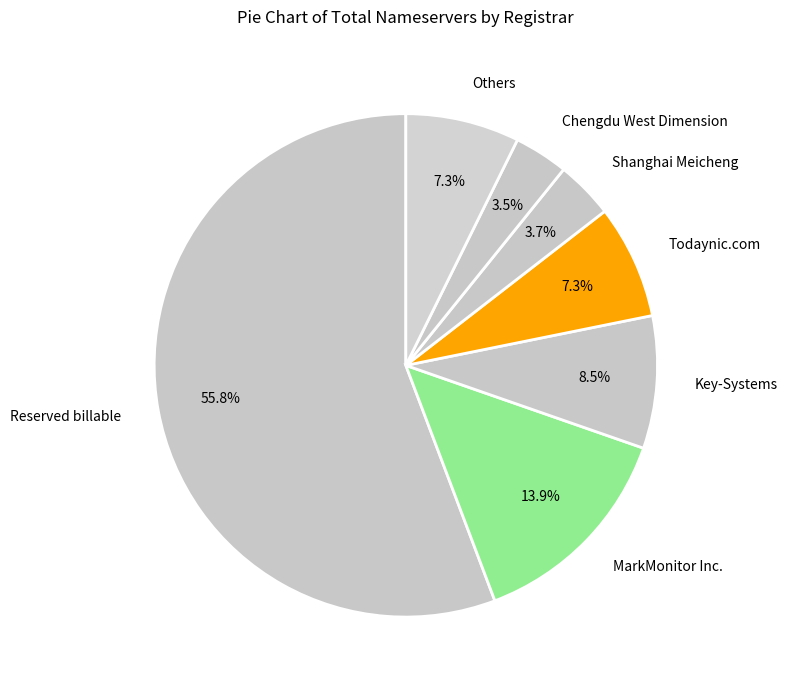

Which category has the biggest portion of the pie?

Reserved billable